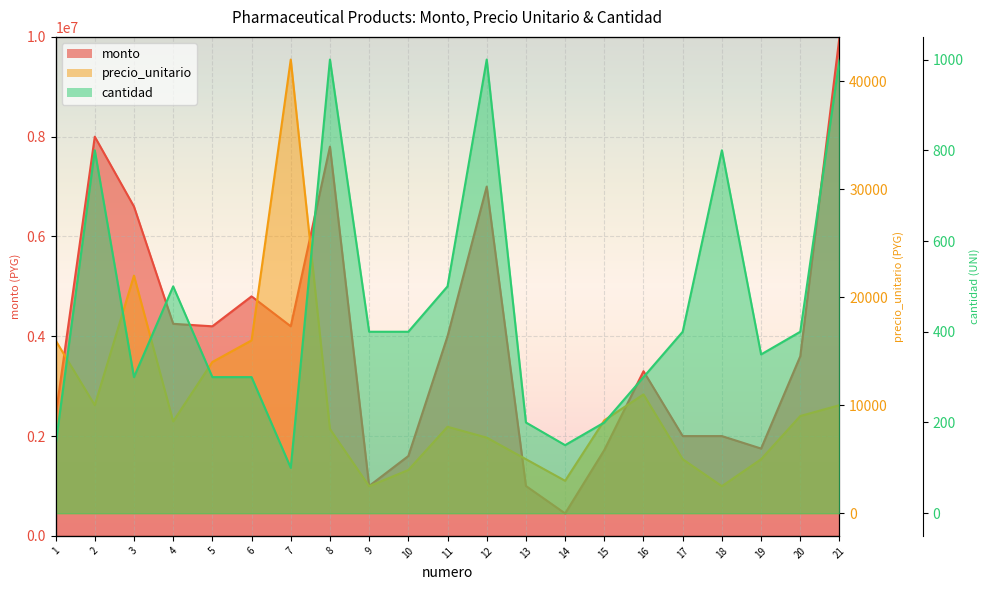

Between 1 and 13, which series saw the biggest shift?

monto